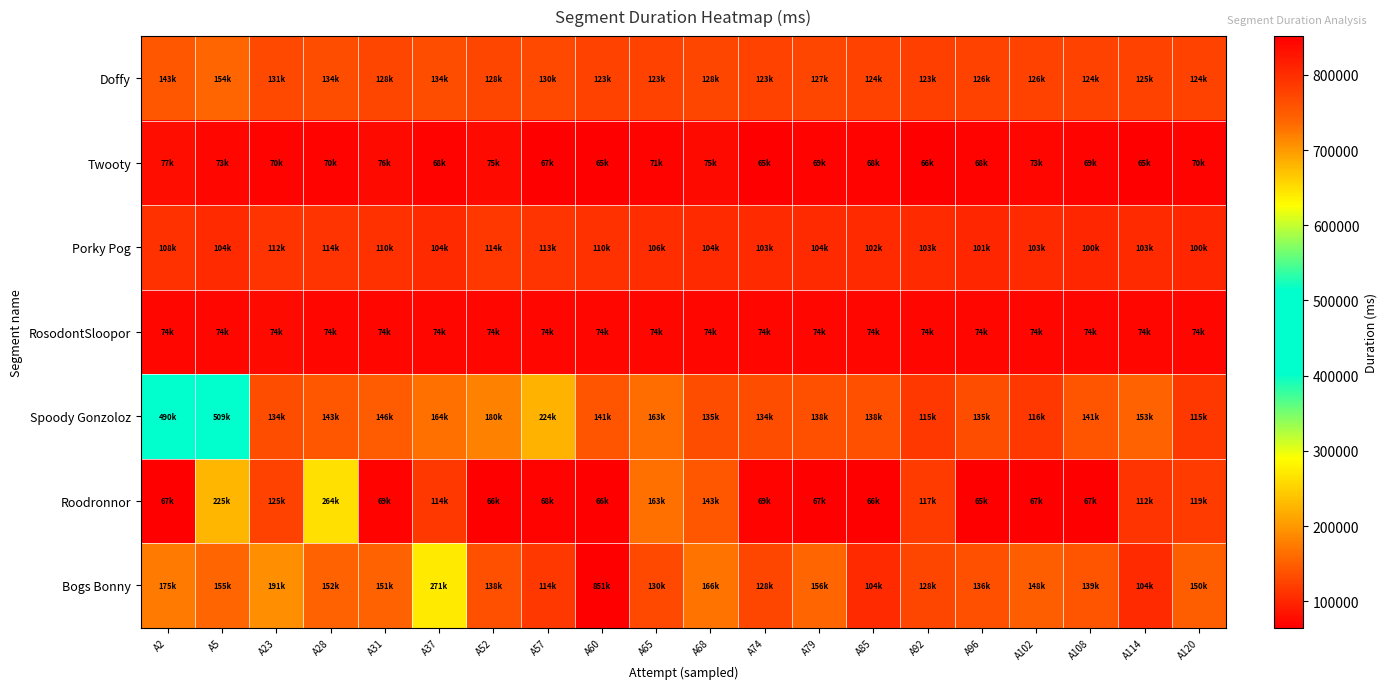

What is the minimum value shown in the chart?

65171